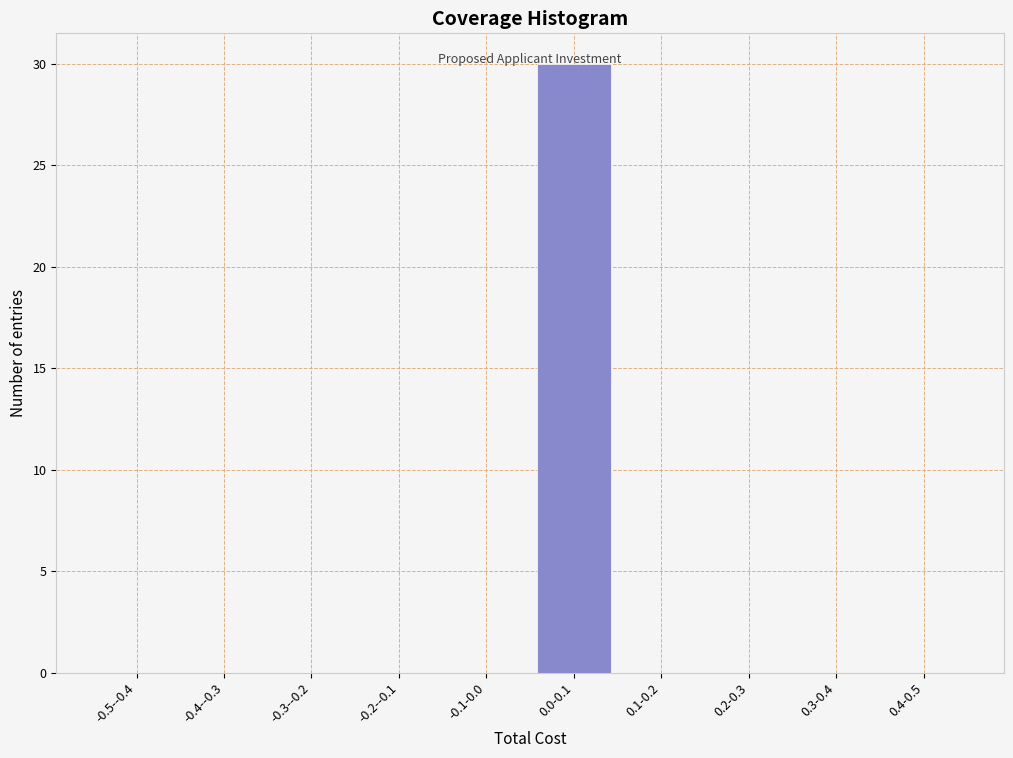

Which category has the highest value across all series?

0.0-0.1